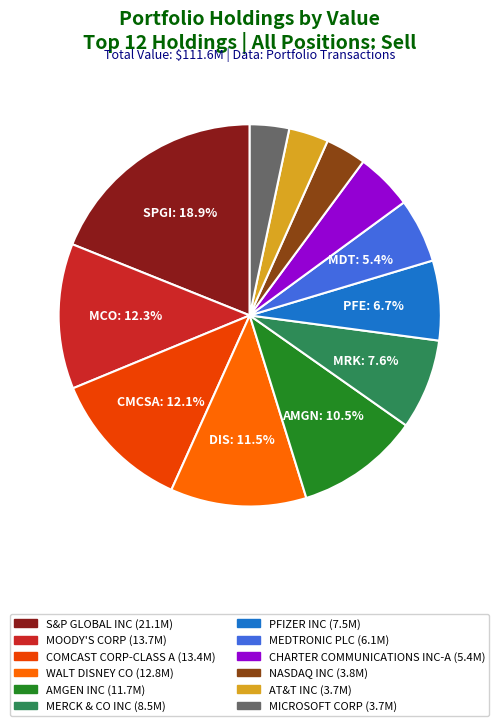

Does any single category account for the majority?

No